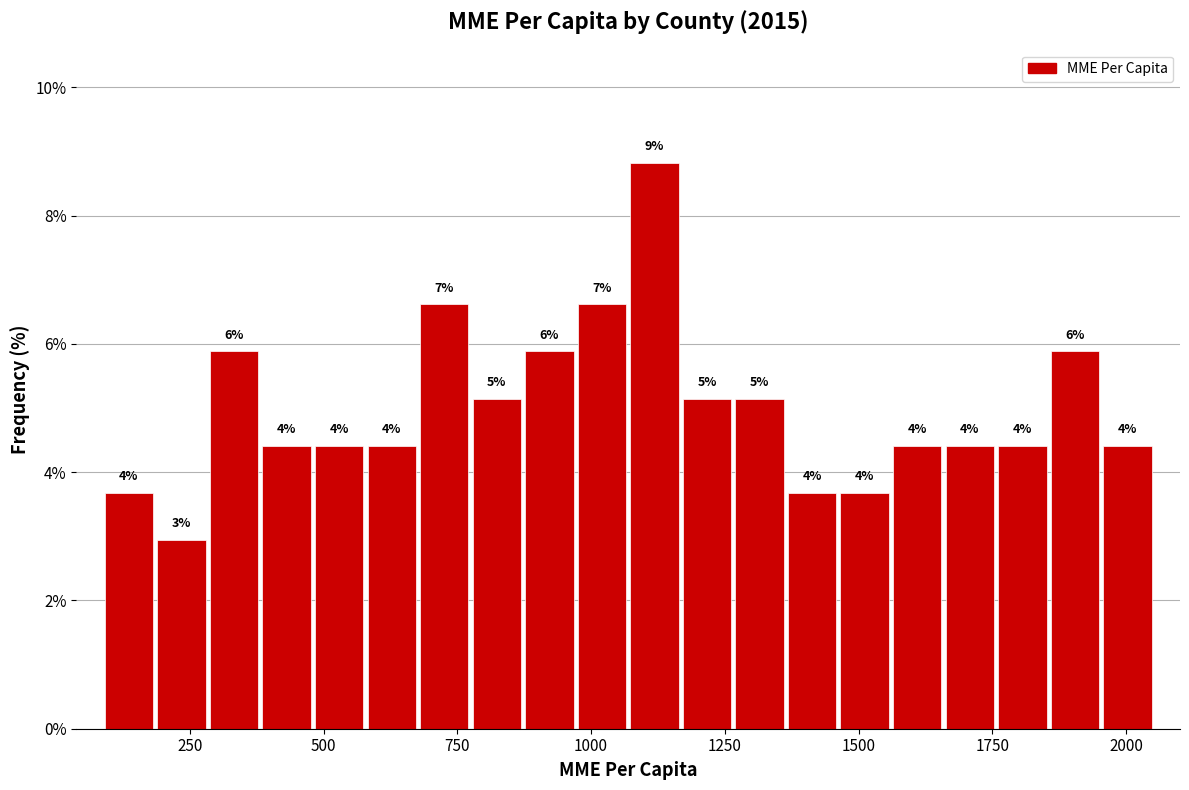

Around what value on the x-axis is the tallest bar? Give the approximate position of its centre, as read against the axis.

1100